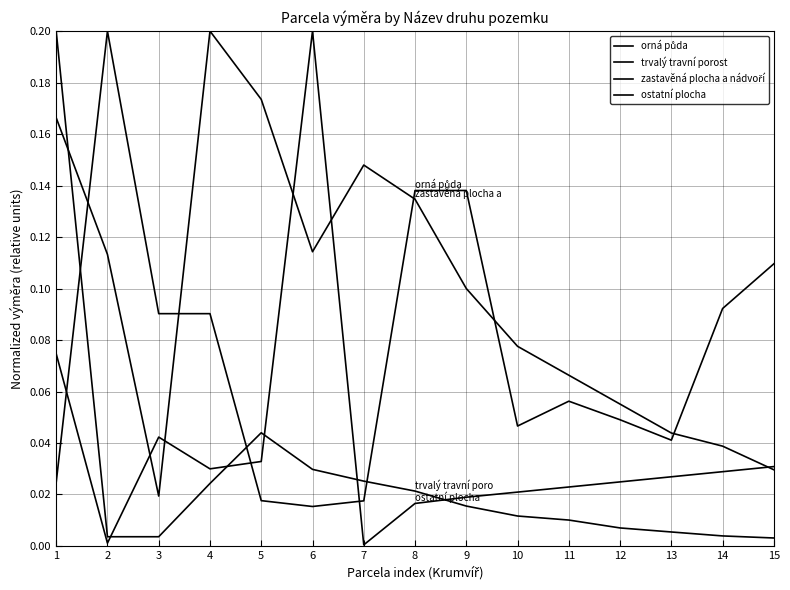

Which series changed the most between 11 and 12?

zastavěná plocha a nádvoří